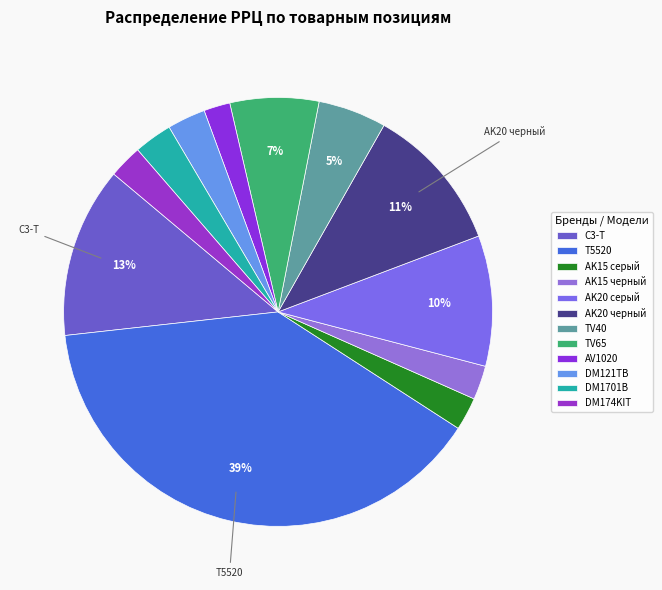

To the nearest percent, what is the difference between the AK20 черный and DM1701B slice percentages?

8%